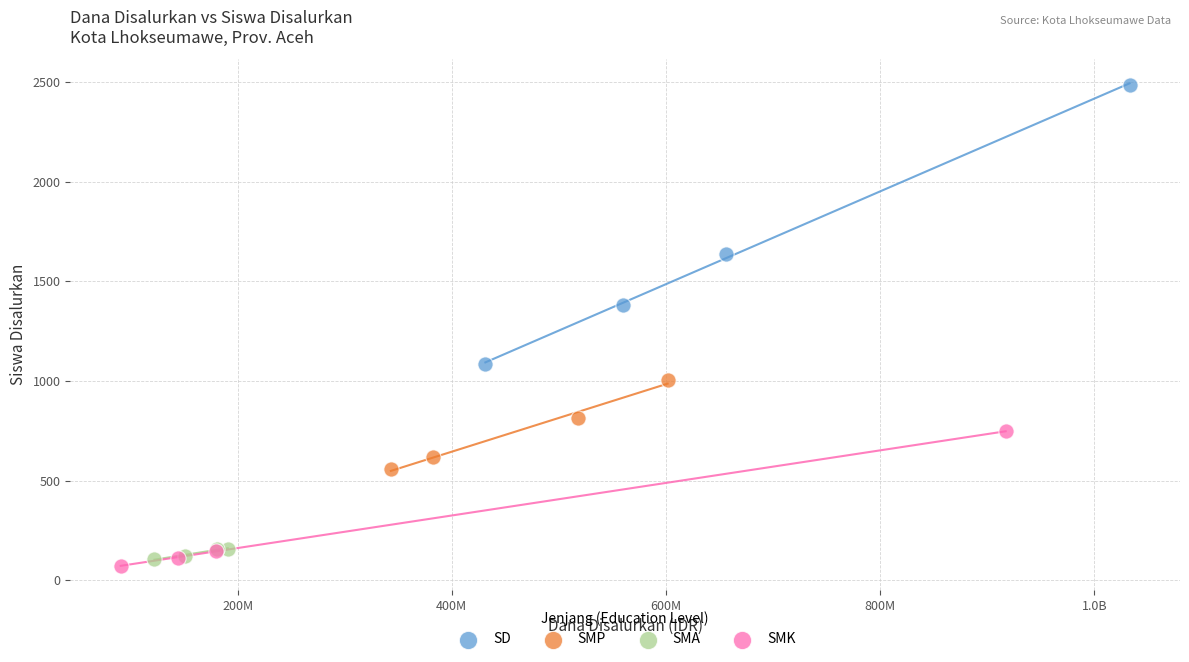

Which series has the largest Y range (max minus min)?

SD